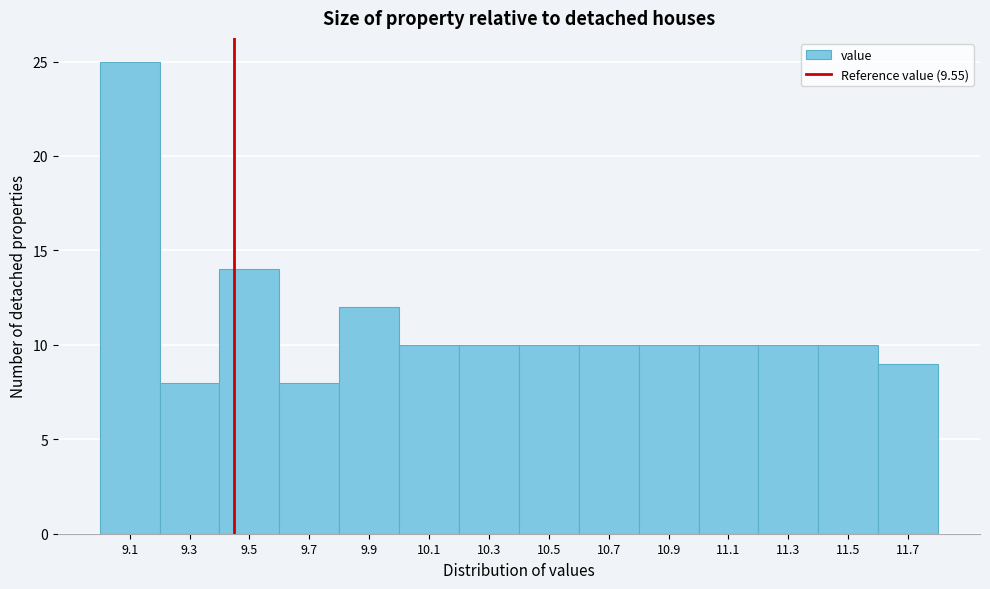

Reading left to right, list all the values displayed in this chart.

9.1=25	9.3=8	9.5=14	9.7=8	9.9=12	10.1=10	10.3=10	10.5=10	10.7=10	10.9=10	11.1=10	11.3=10	11.5=10	11.7=9